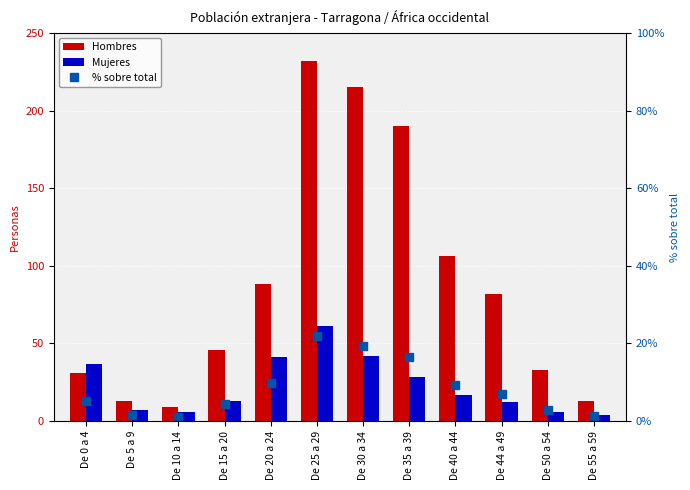

What is the greatest value displayed?

232.0